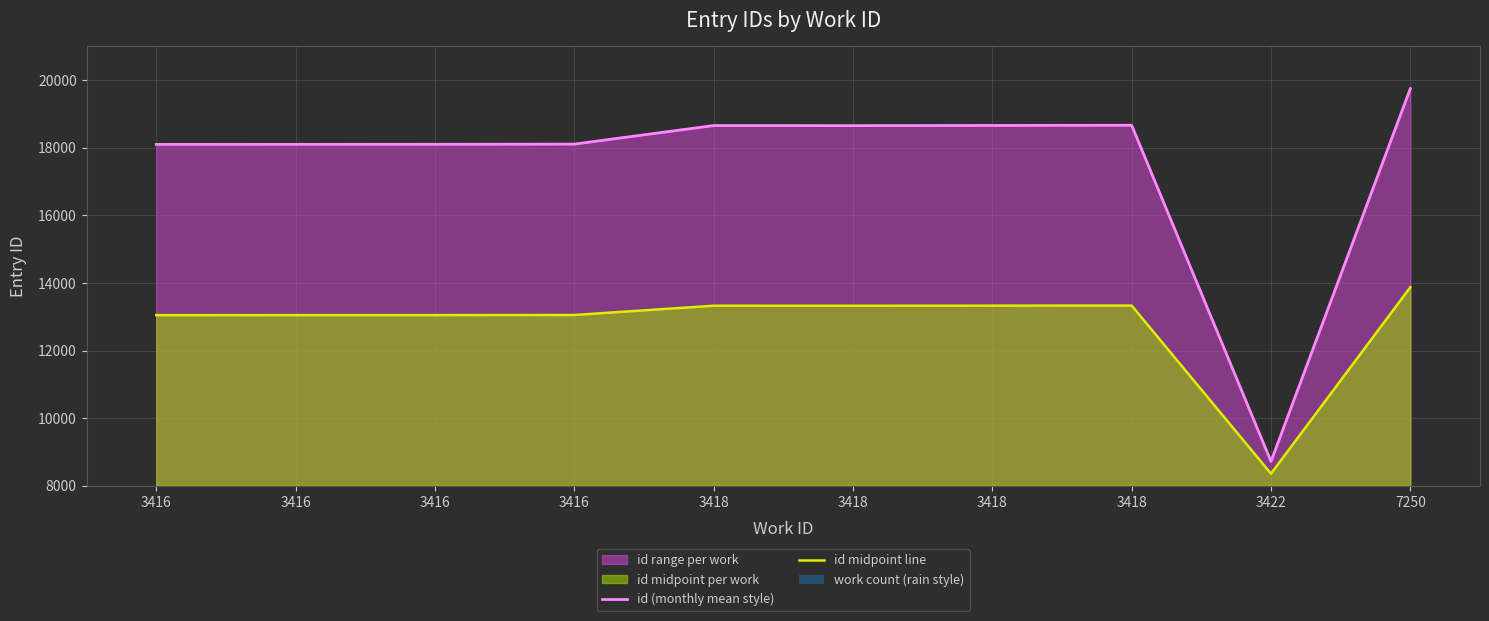

What is the sum of all id midpoint line values?

127765.5